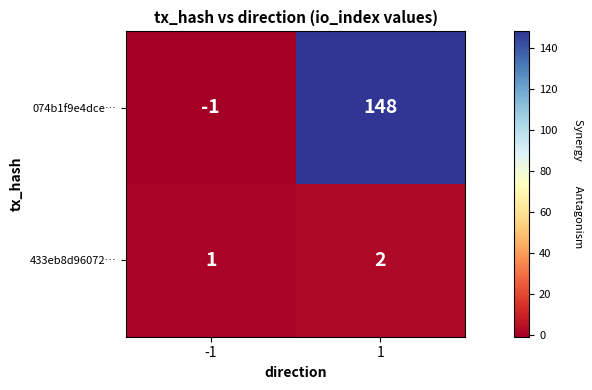

Reading left to right, list all the values displayed in this chart.

074b1f9e4dce…: -1	148
433eb8d96072…: 1	2